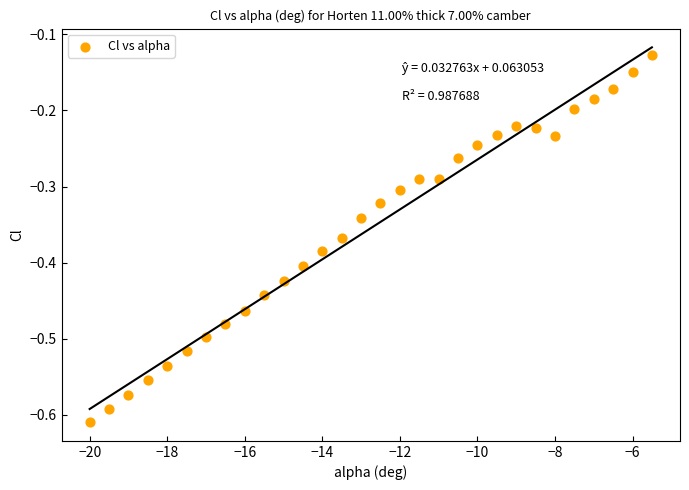

What is the range of Y values (max minus min)?

0.5